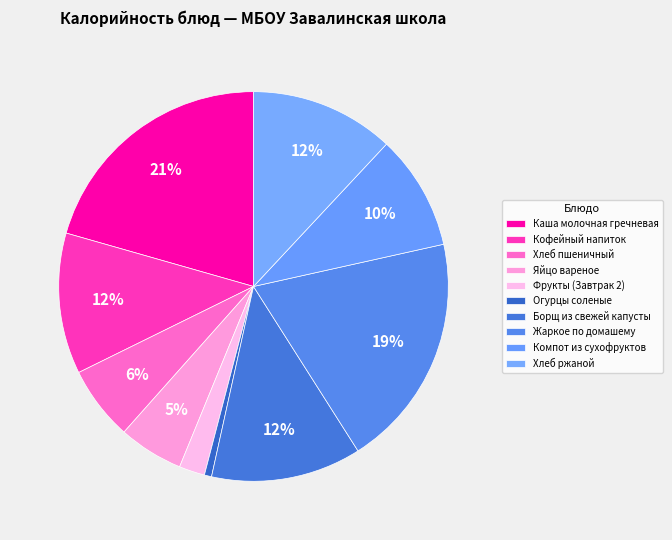

Rank the categories by value from lowest to highest.

Огурцы соленые, Фрукты (Завтрак 2), Яйцо вареное, Хлеб пшеничный, Компот из сухофруктов, Кофейный напиток, Хлеб ржаной, Борщ из свежей капусты, Жаркое по домашему, Каша молочная гречневая